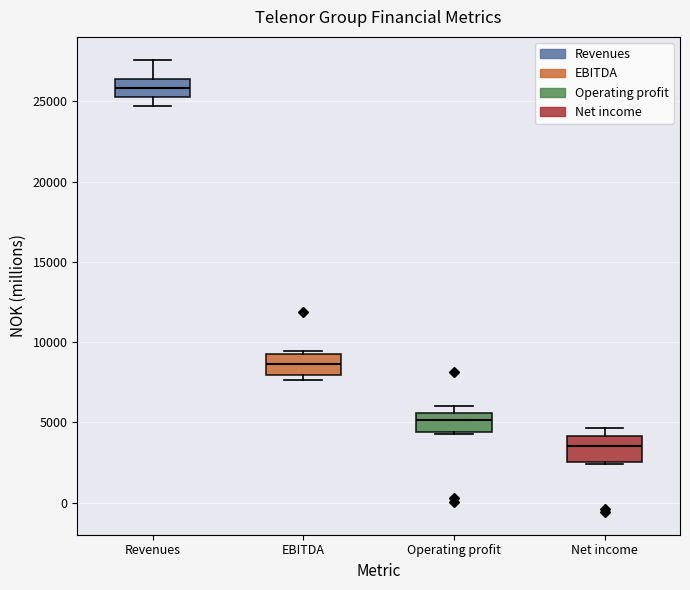

Reading left to right, read every box against the y-axis: the position of its median line, the range the box covers, and the ends of its whiskers. The values are not printed on the chart, so give them approximately, as read against the axis.

Revenues: median 26000, box 25500 to 26500, whiskers 24500 to 27500
EBITDA: median 8500, box 8000 to 9500, whiskers 7500 to 9500 (just above the box's upper edge)
Operating profit: median 5000, box 4500 to 5500, whiskers 4500 to 6000
Net income: median 3500, box 2500 to 4000, whiskers 2500 to 4500